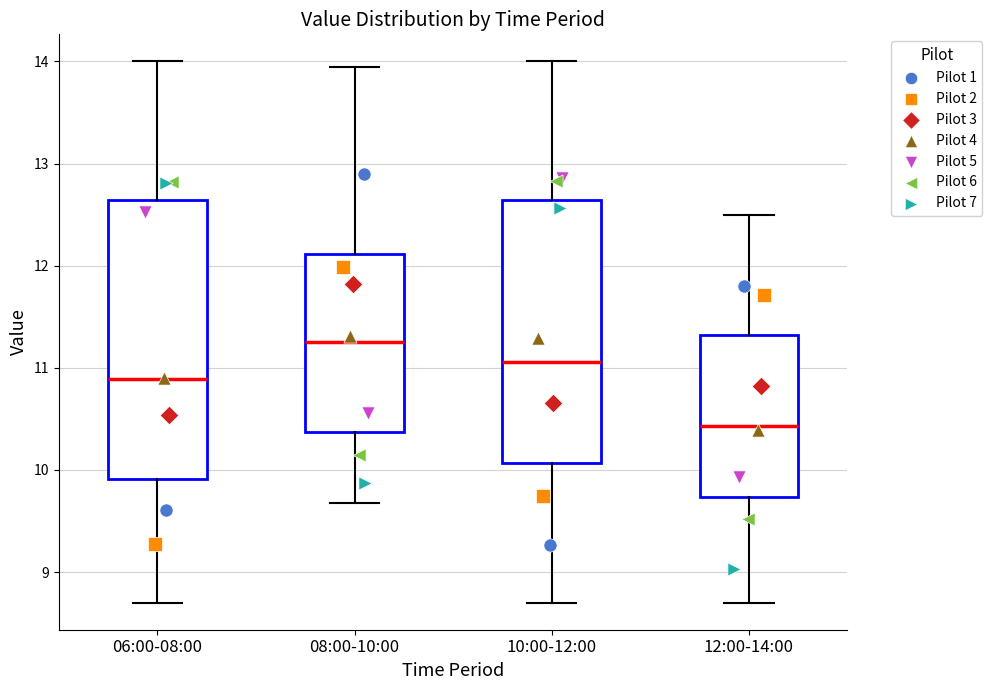

Which box's median line is the lowest?

12:00-14:00